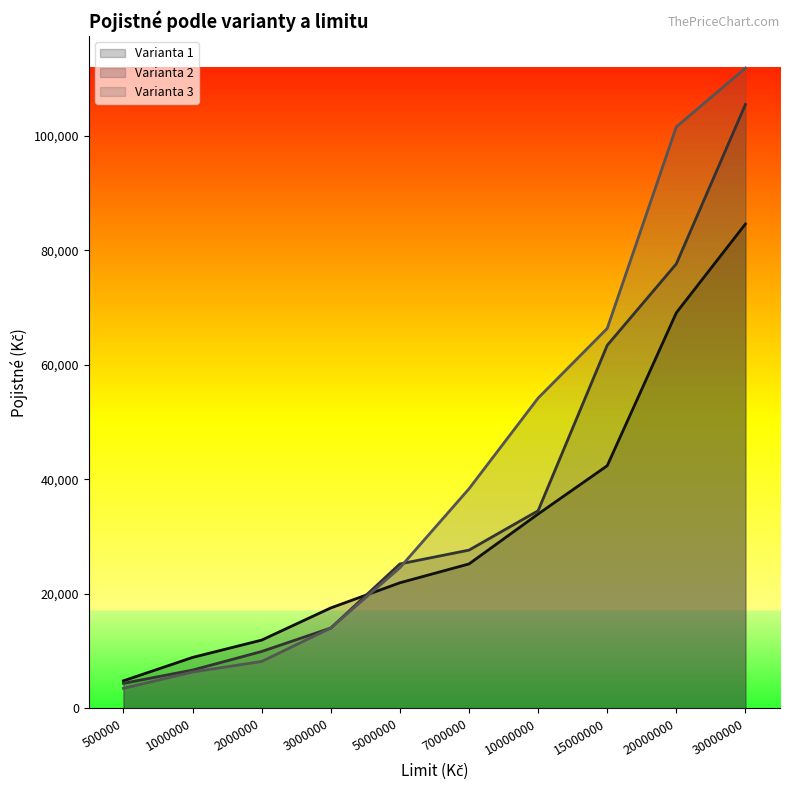

After their last crossing, which series has the higher values: Varianta 1 or Varianta 3?

Varianta 3